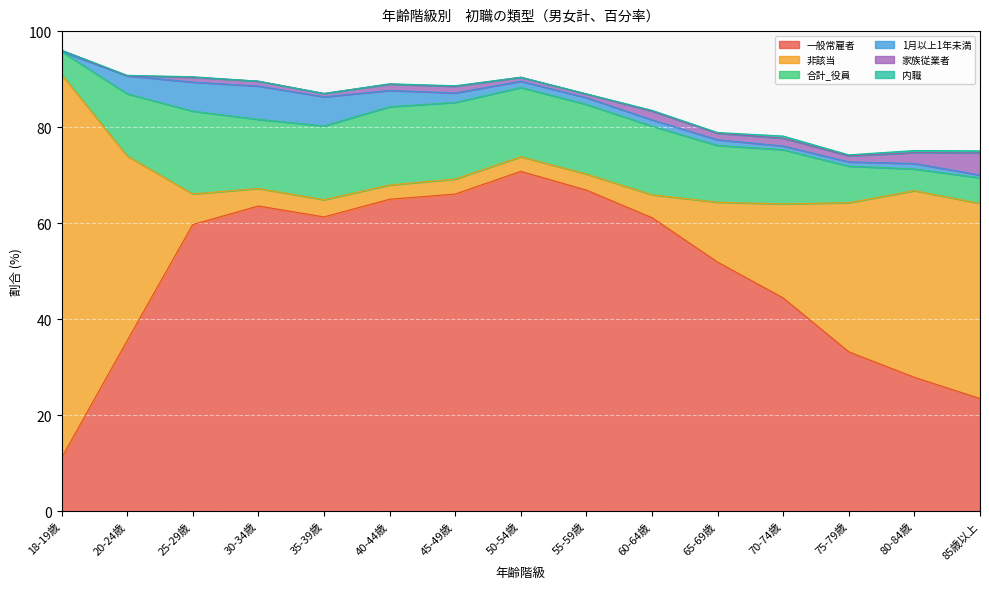

In 1月以上1年未満, how many points are higher than both neighbors (excluding endpoints)?

3